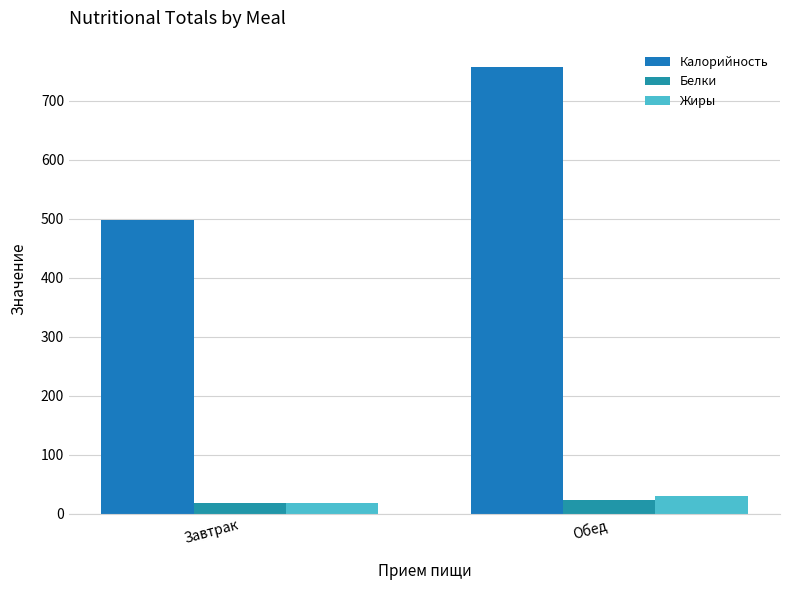

Which category has the highest value across all series?

Обед